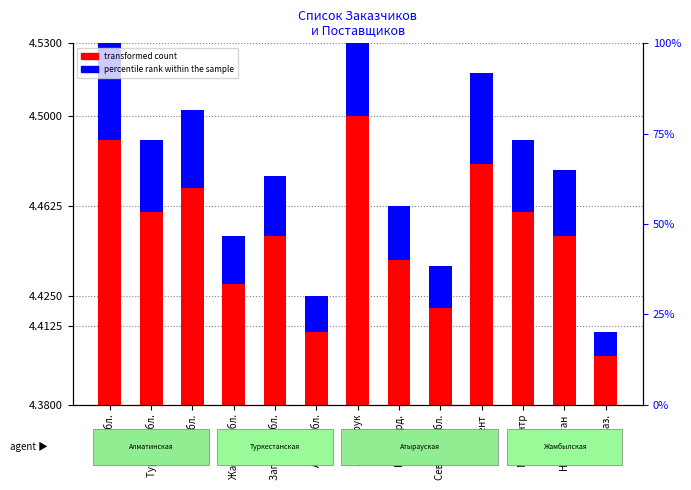

What is the label of the 2nd bar from the left?

Туркест. обл.